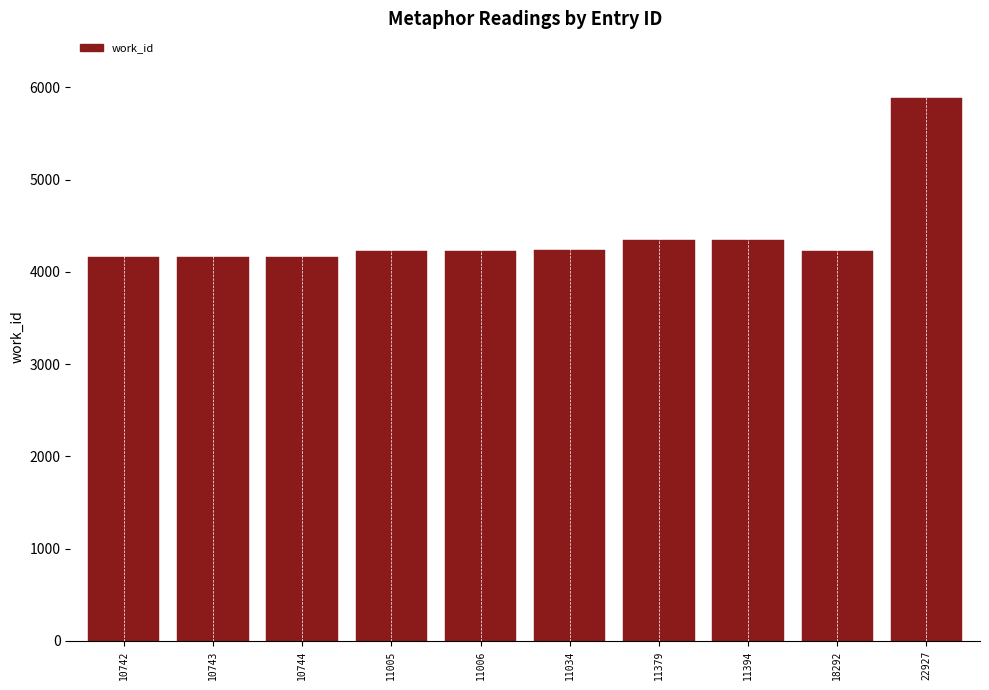

What is the approximate value at 10742?

4165